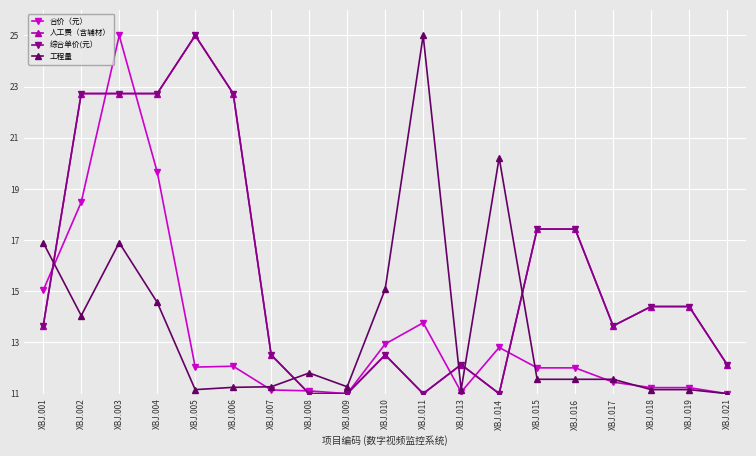

The value of 合价（元） at XBJ.013 is 11.1. True or false?

True